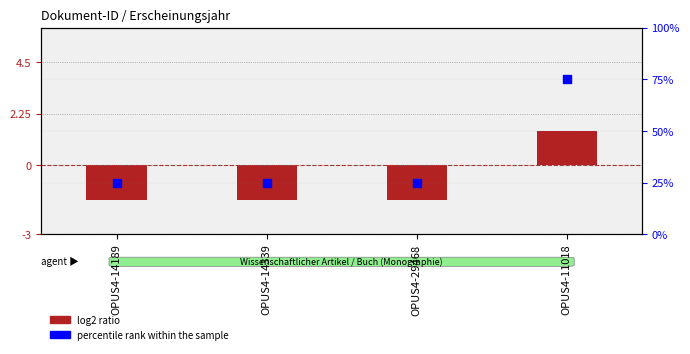

At how many categories does at least one series exceed 49?

1